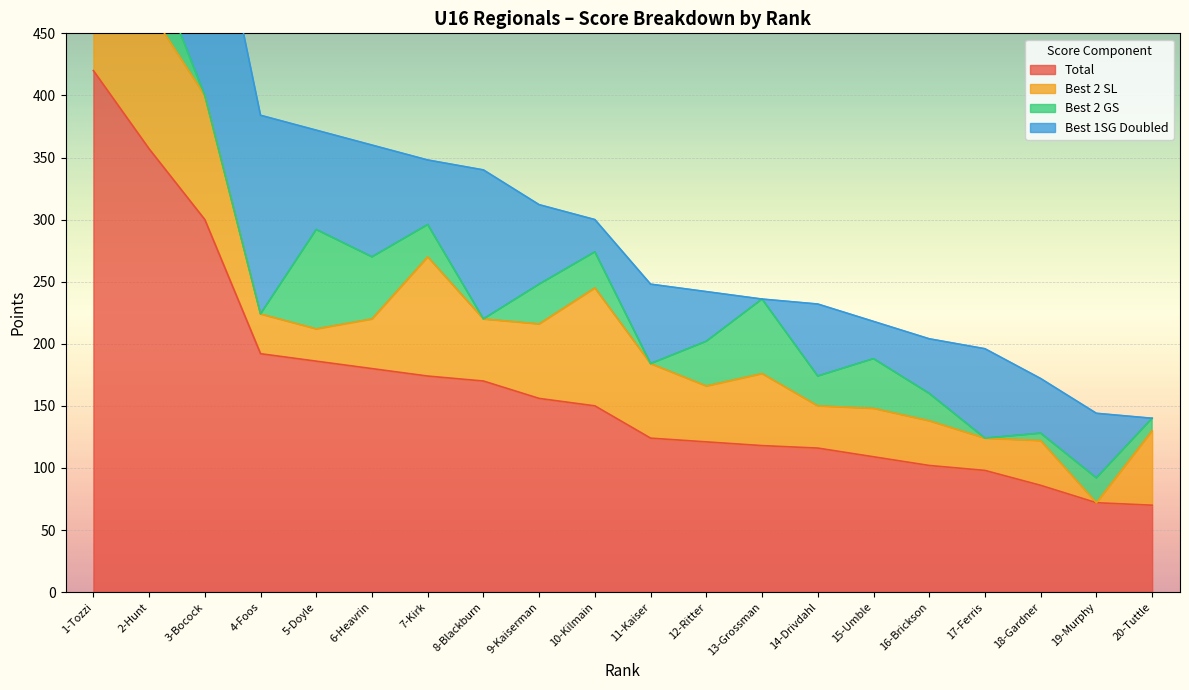

What is the difference between the maximum and minimum values in the Total series?

350